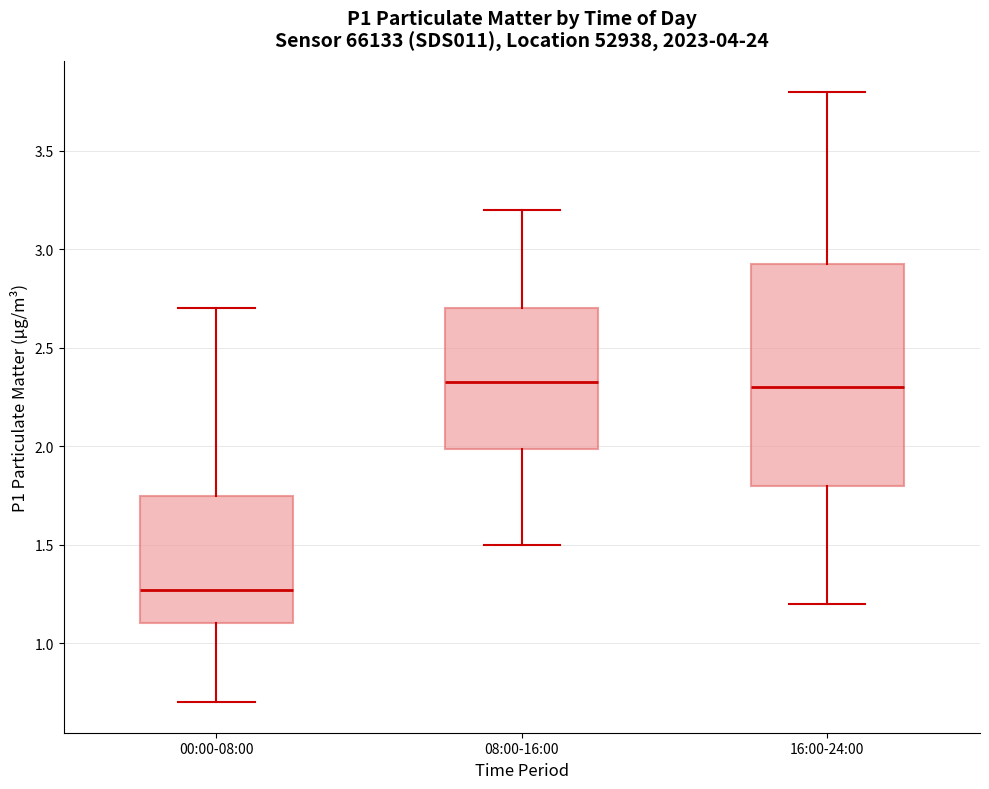

Reading left to right, read every box against the y-axis: the position of its median line, the range the box covers, and the ends of its whiskers. The values are not printed on the chart, so give them approximately, as read against the axis.

00:00-08:00: median 1.25, box 1.10 to 1.75, whiskers 0.70 to 2.70
08:00-16:00: median 2.35, box 2.00 to 2.70, whiskers 1.50 to 3.20
16:00-24:00: median 2.30, box 1.80 to 2.95, whiskers 1.20 to 3.80